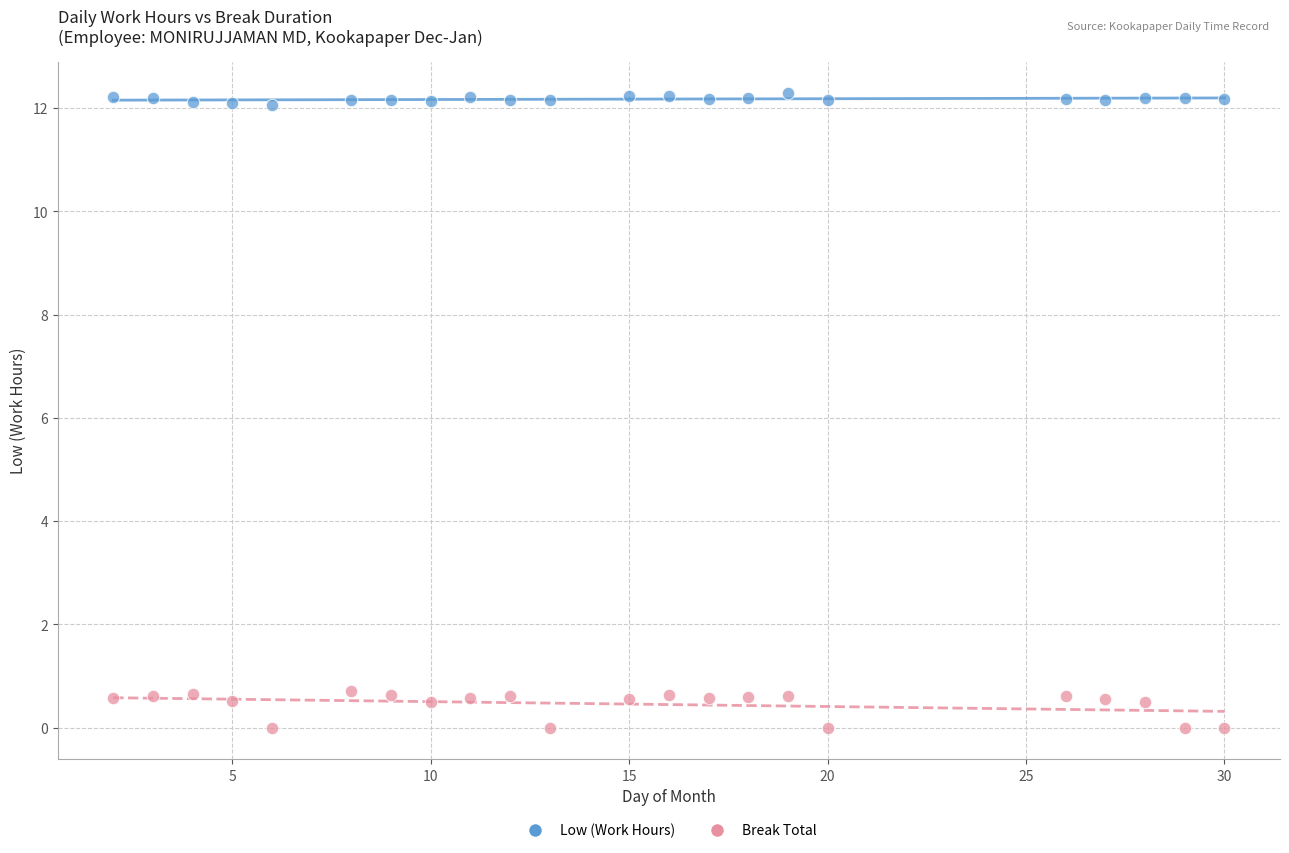

What are all the series names shown in the legend?

Low (Work Hours), Break Total